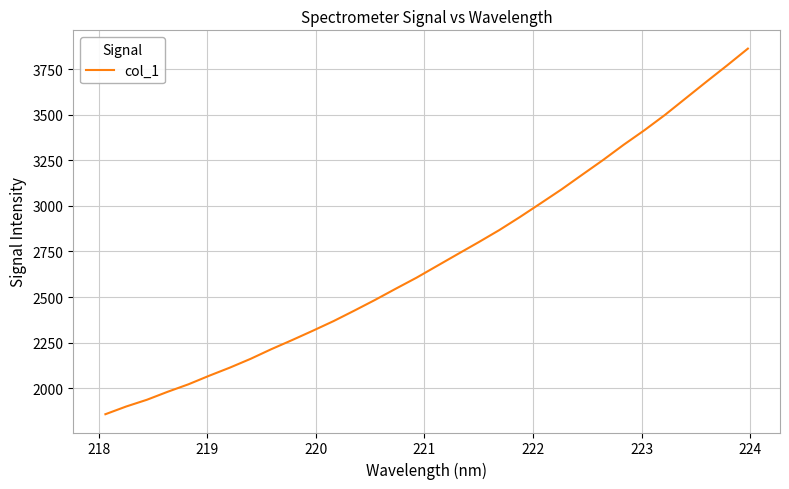

Count the number of categories in the chart.

32